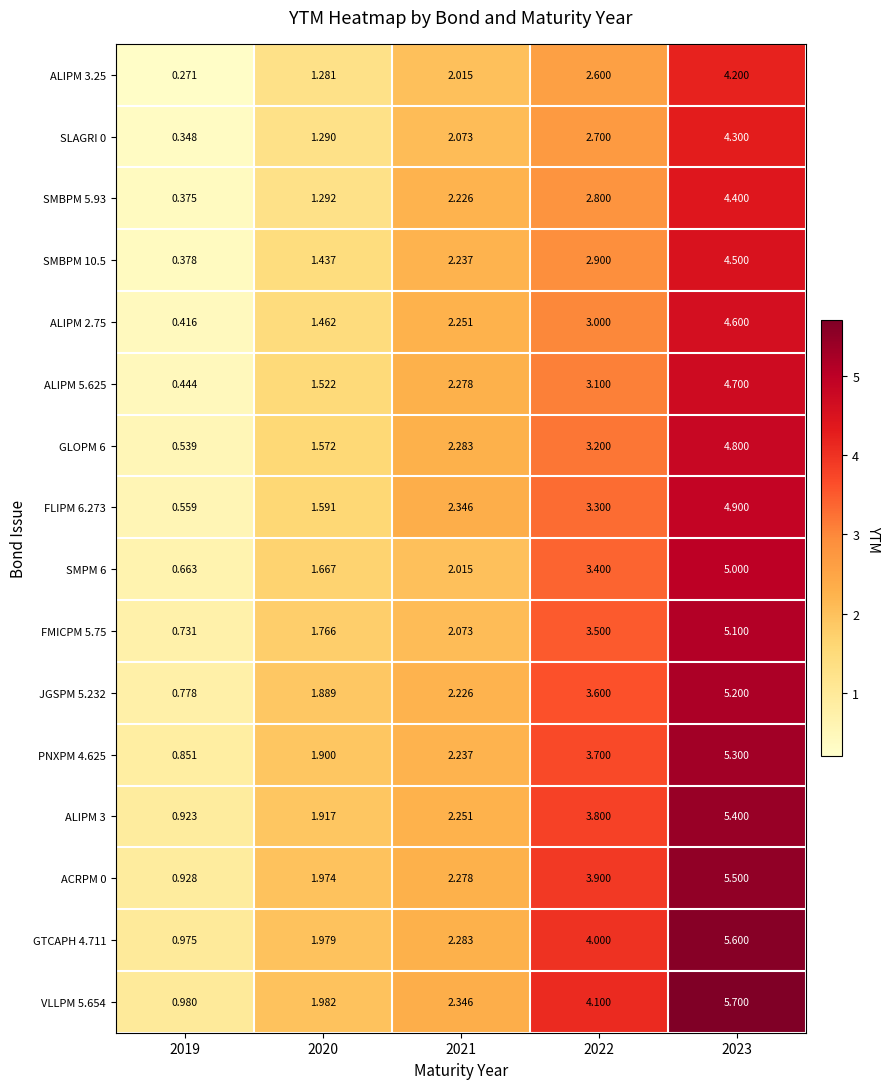

Is the value of ALIPM 5.625 at 2020 greater than the value of PNXPM 4.625 at 2023?

No